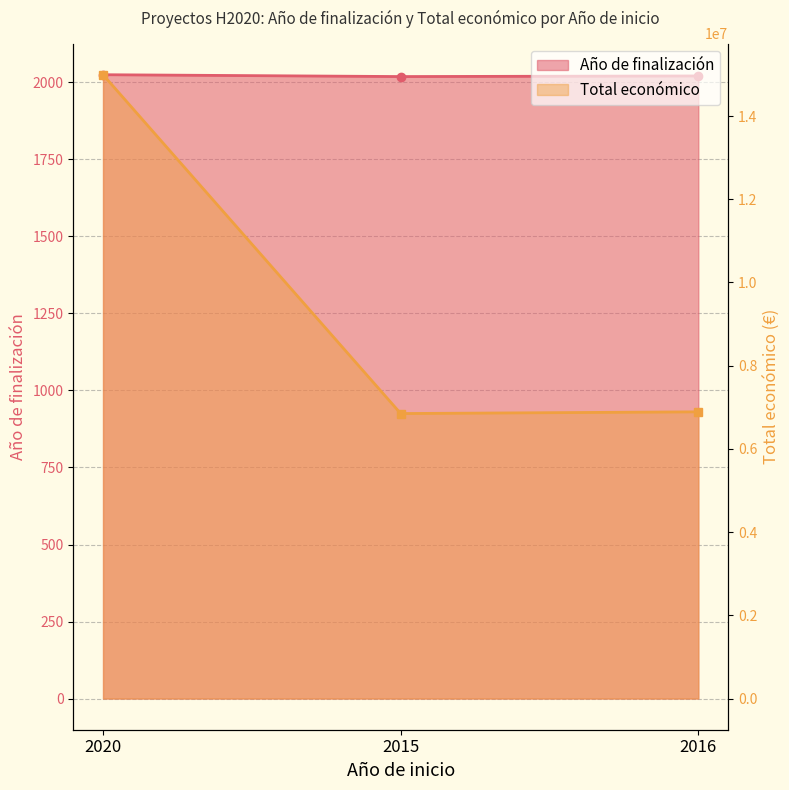

List the labels in order of Año de finalización value, smallest first.

2015, 2016, 2020